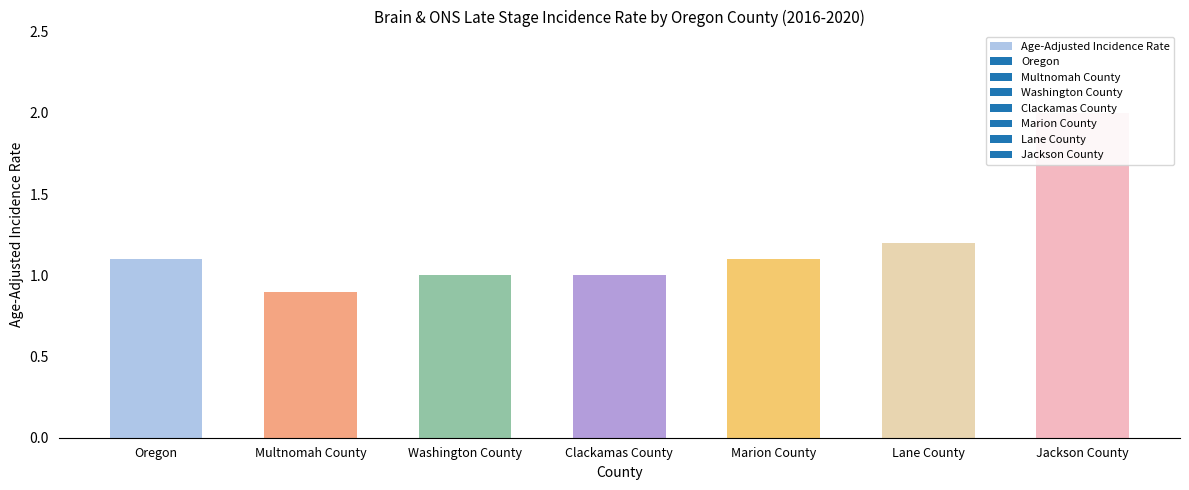

What is the approximate value at Oregon?

1.1